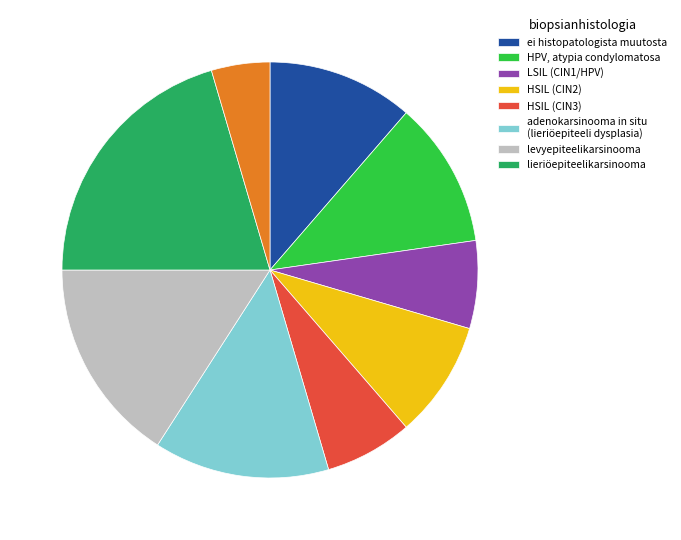

How many segments does this pie chart have?

9